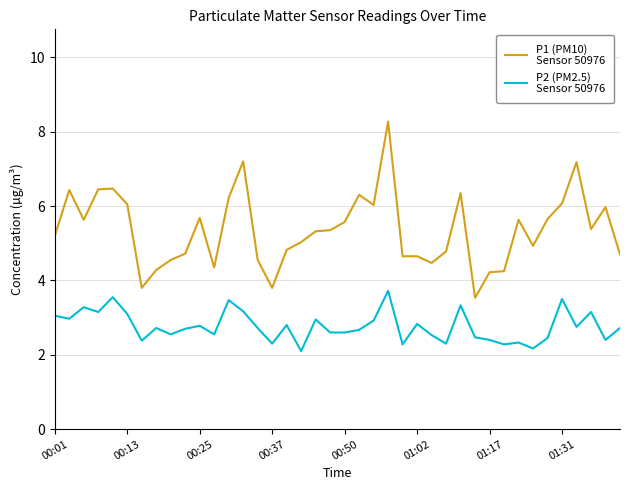

What is the greatest value displayed?

8.3